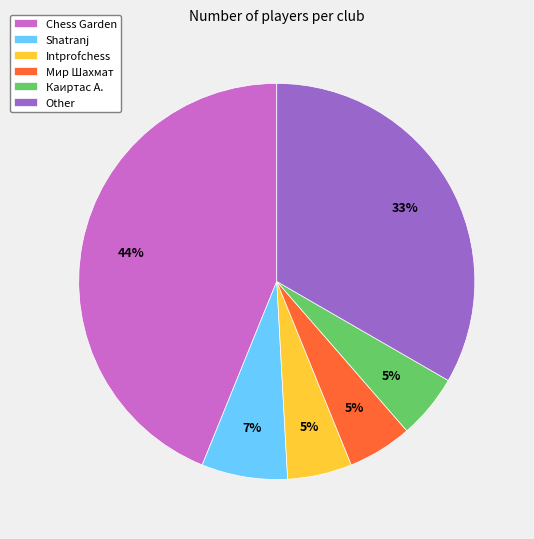

Between Мир Шахмат and Shatranj, which is larger?

Shatranj